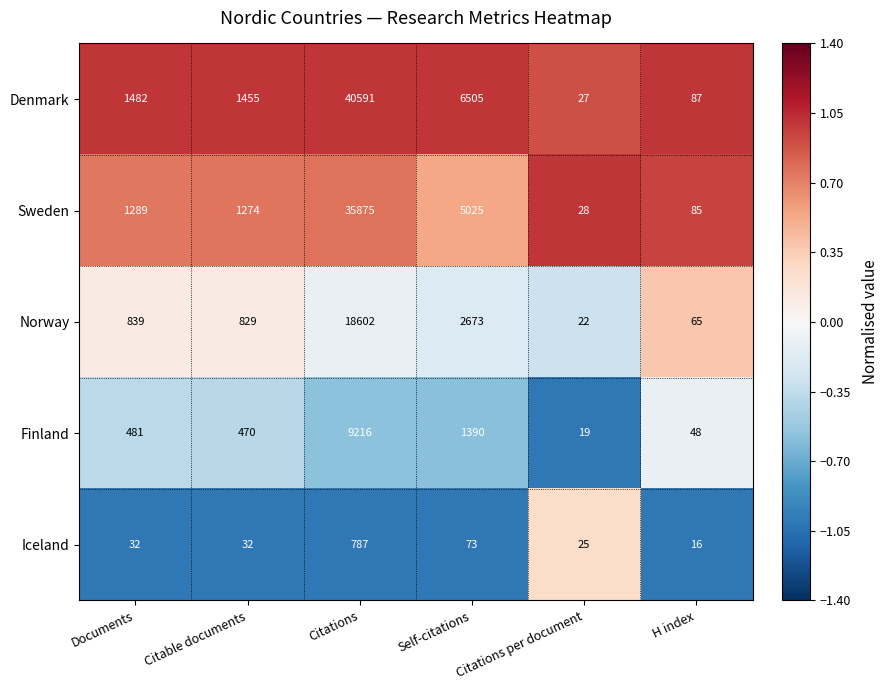

How many data points does each series have?

6